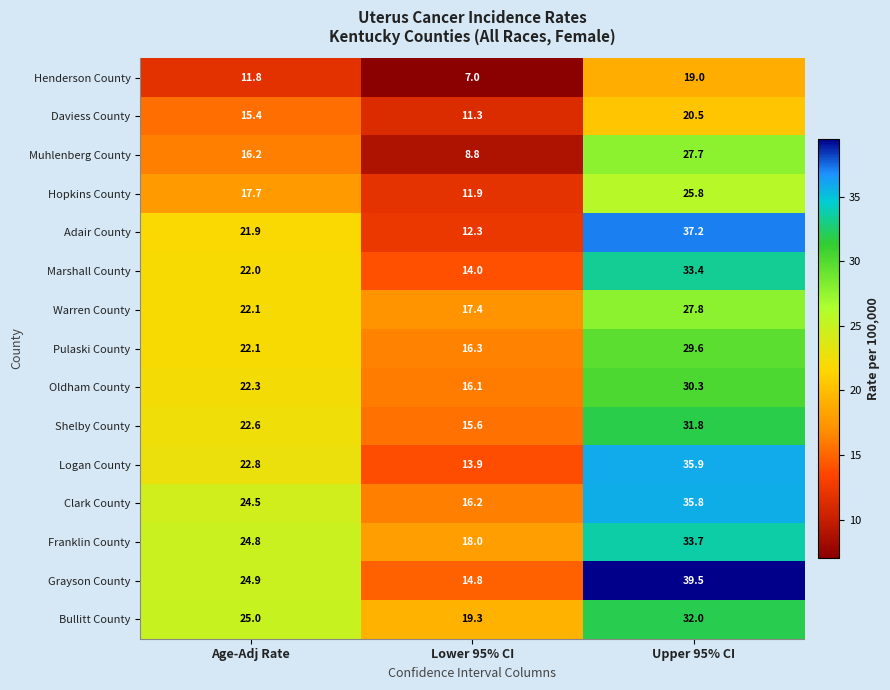

At which label does Pulaski County first exceed 22?

Age-Adj Rate